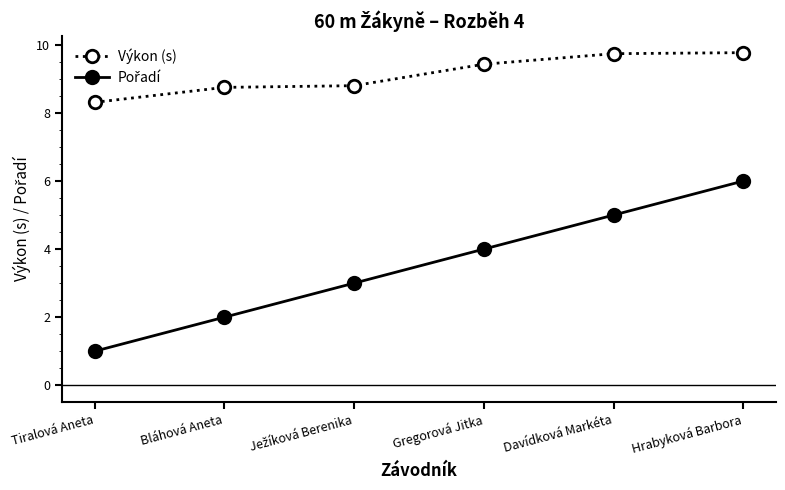

What is the sum of the Výkon (s) values at Gregorová Jitka and Tiralová Aneta?

17.7